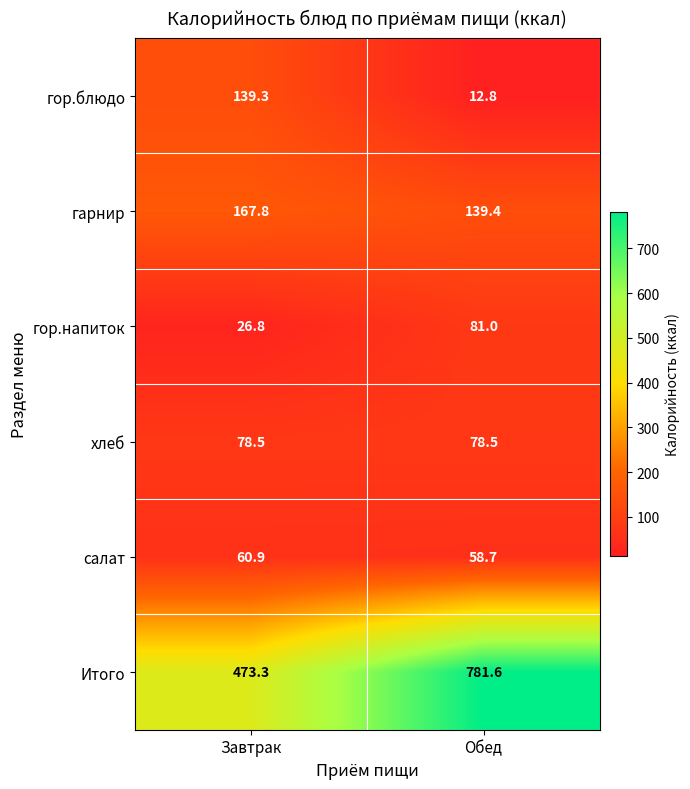

List the series in order of their peak value, highest first.

Итого, гарнир, гор.блюдо, гор.напиток, хлеб, салат